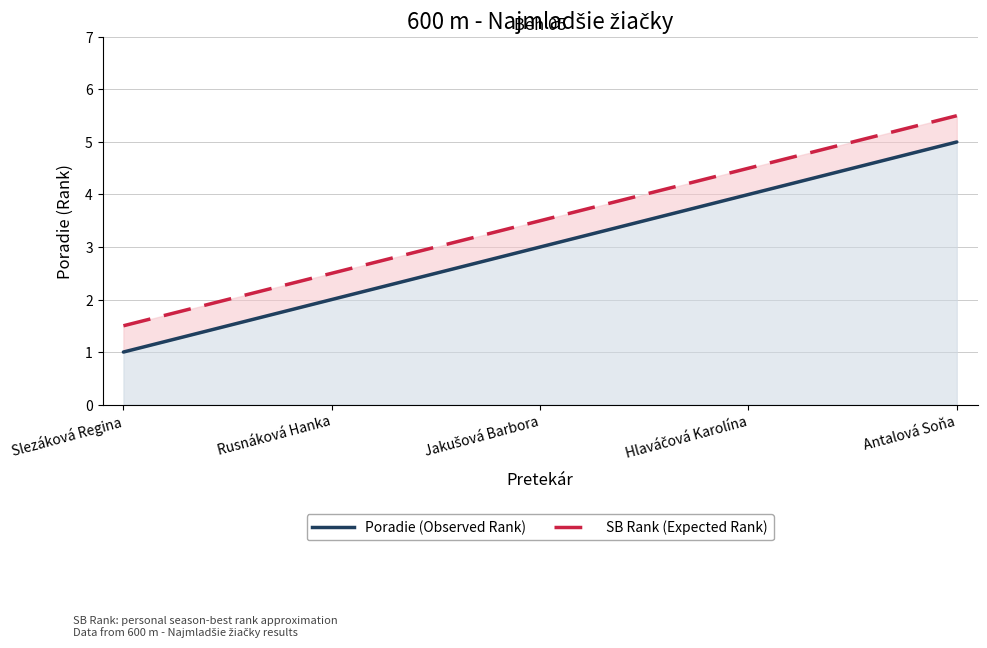

List the series in order of their overall mean, highest first.

SB Rank (Expected Rank), Poradie (Observed Rank)